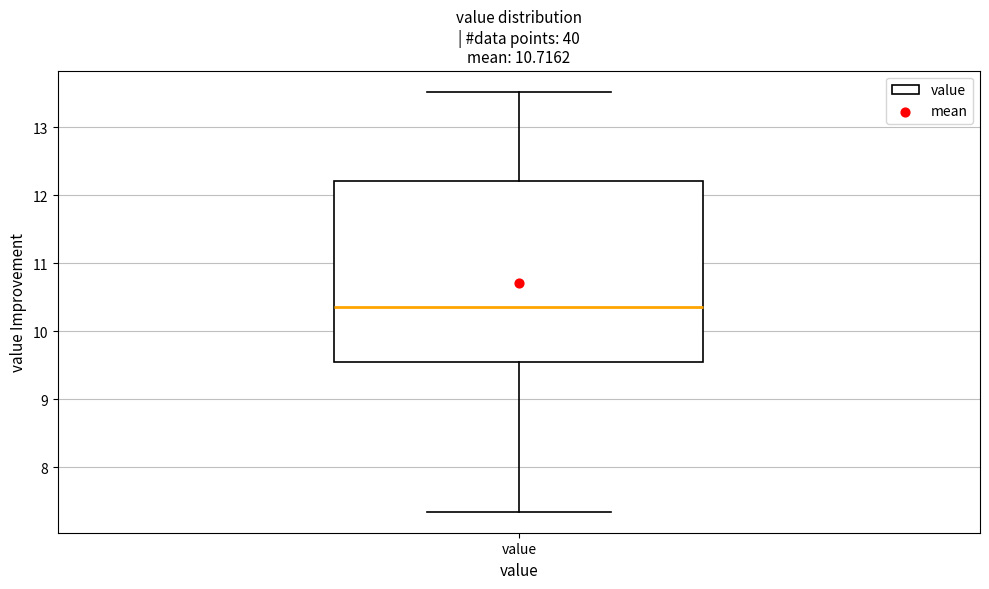

Transcribe this box plot: give where the median line is, the range the box spans, and where the two whiskers end, as read against the y-axis. The values are not printed on the chart, so give them approximately, as read against the axis.

median 10.4, box 9.6 to 12.2, whiskers 7.4 to 13.5